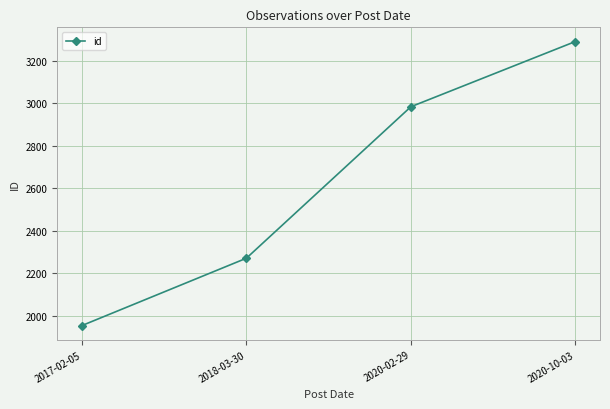

What is the label of the 3rd point from the left?

2020-02-29